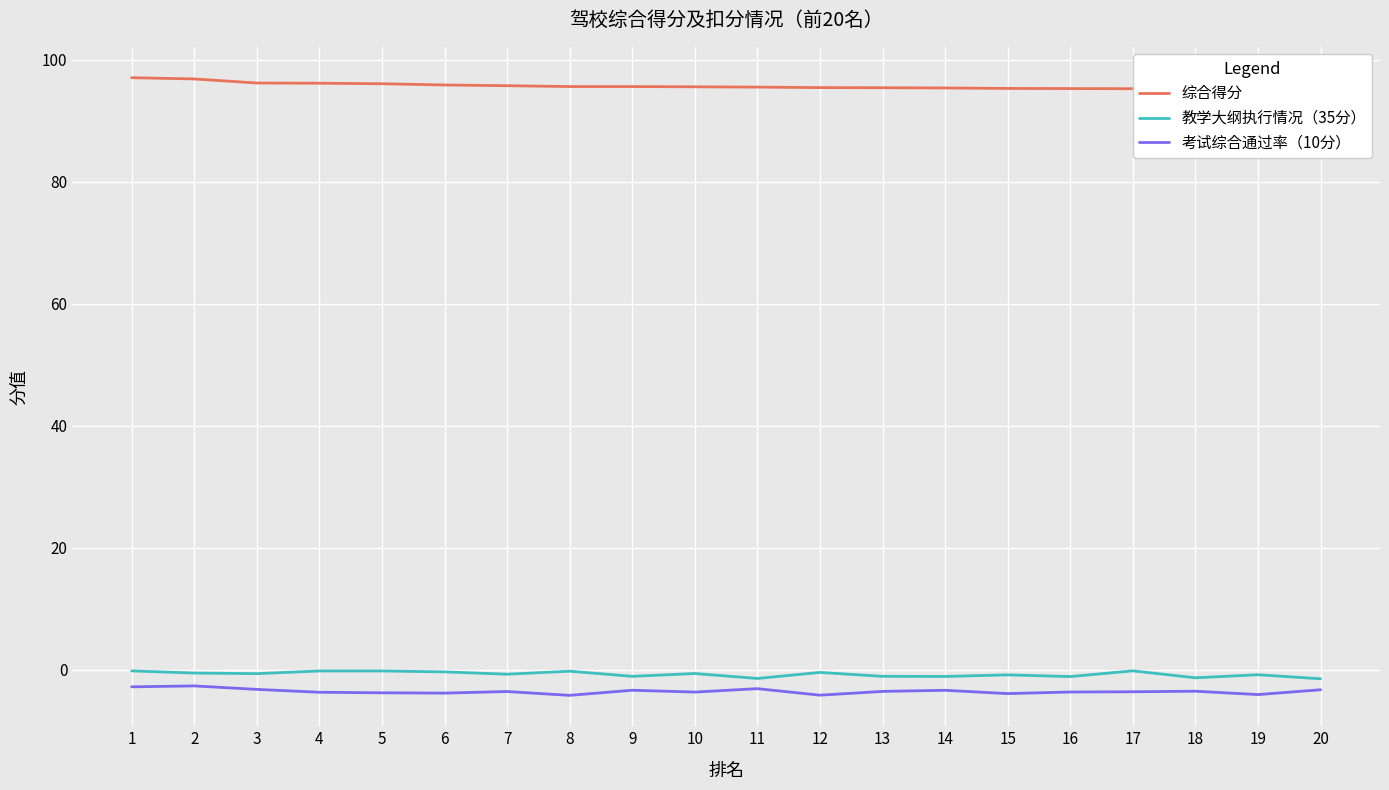

At how many categories does at least one series exceed 35?

20